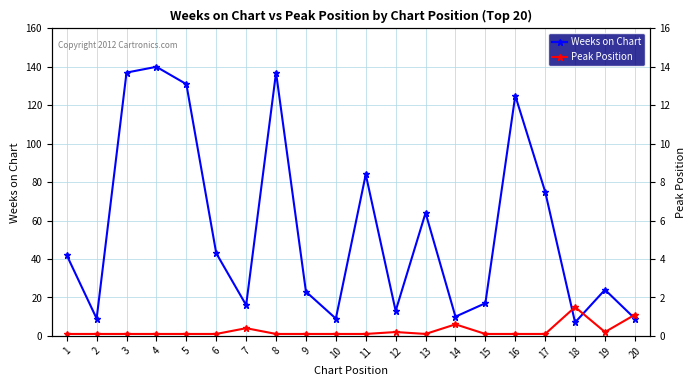

Is this an area chart (filled region under the line)?

No